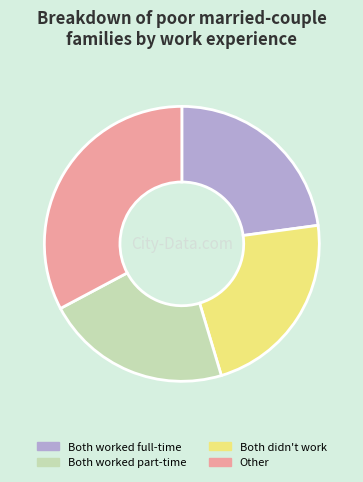

Does any single category account for the majority?

No